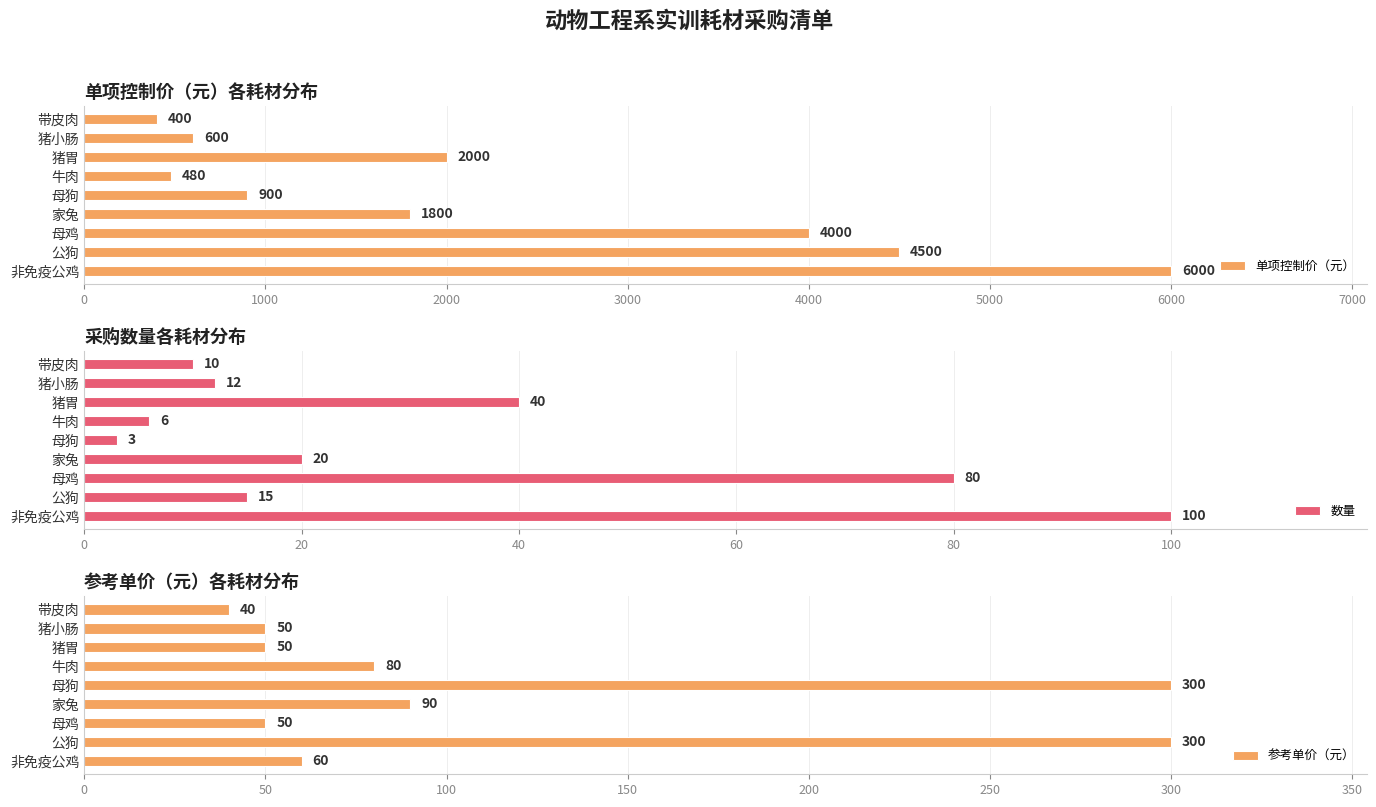

What is the difference between the maximum and minimum values in the 参考单价（元） series?

260